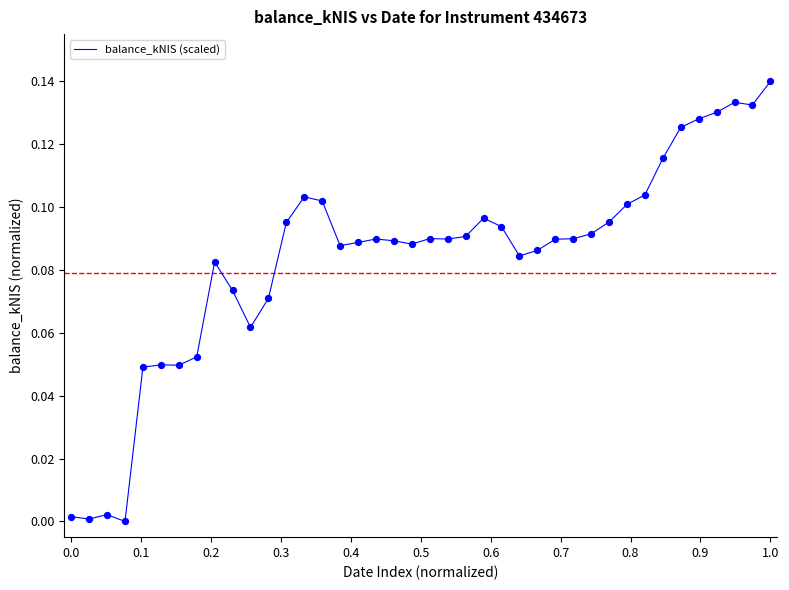

How many lines are shown in the chart?

1